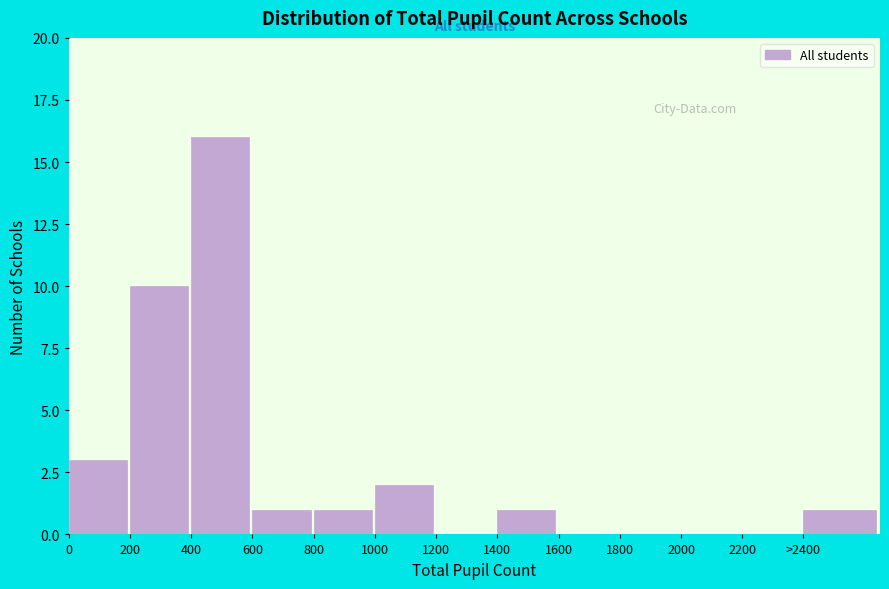

Reading left to right, list all the values displayed in this chart.

0=3	200=10	400=16	600=1	800=1	1000=2	1200=0	1400=1	1600=0	1800=0	2000=0	2200=0	>2400=1